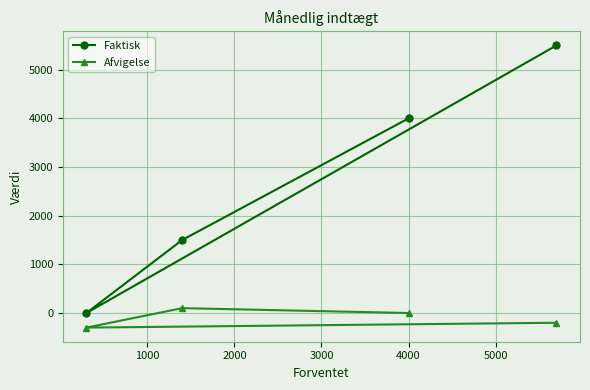

What is the greatest value displayed?

5500